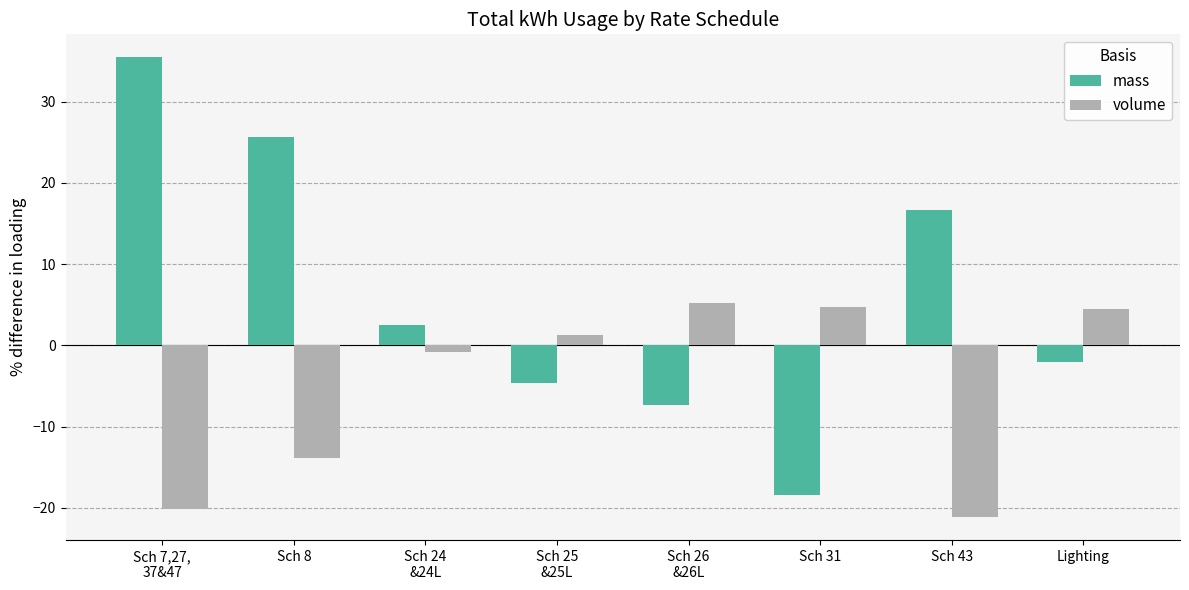

What position from the right is Sch 7,27,
37&47?

8